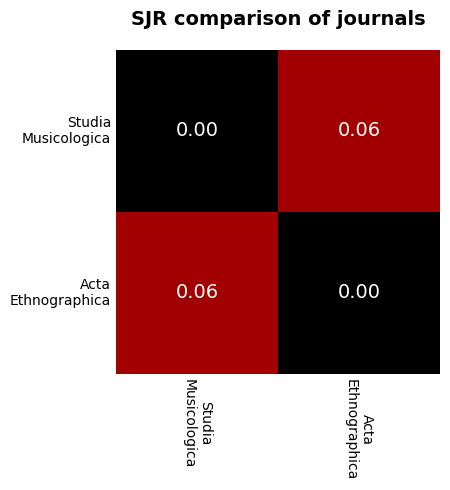

How many distinct data groups are displayed?

2